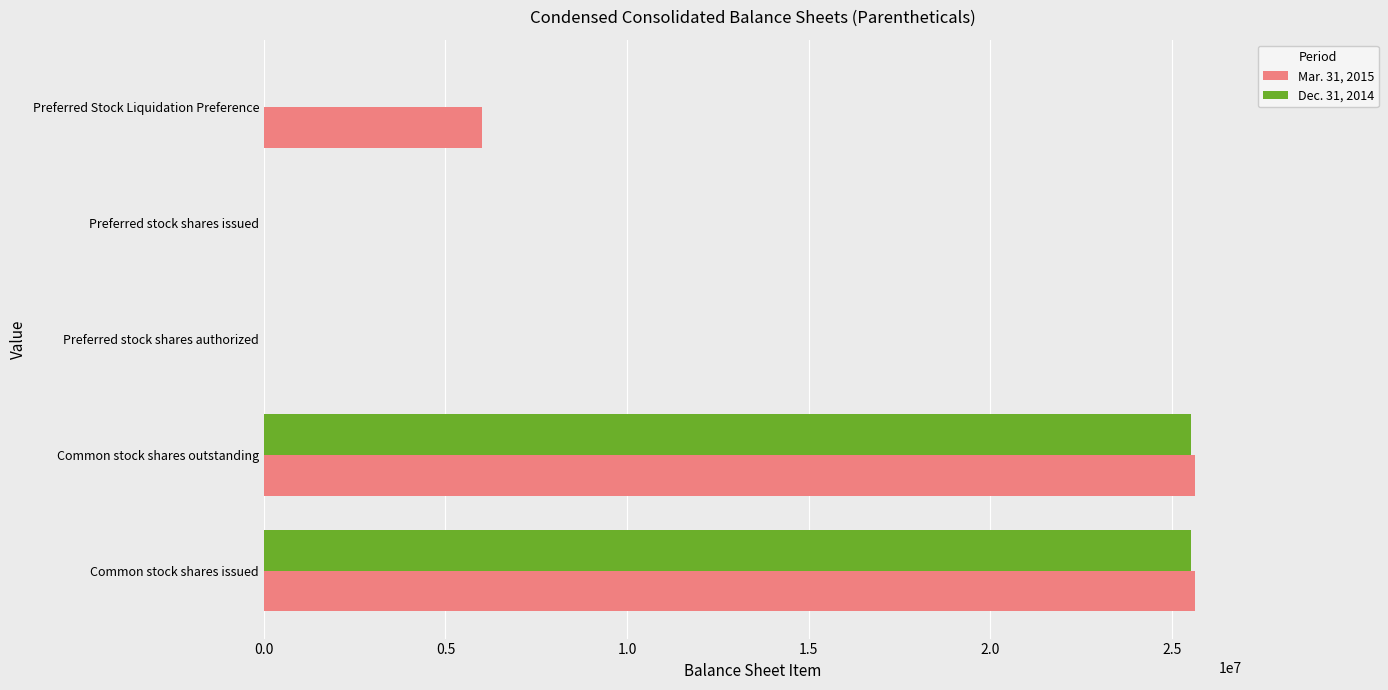

What is the total value across all series at Preferred Stock Liquidation Preference?

6000000